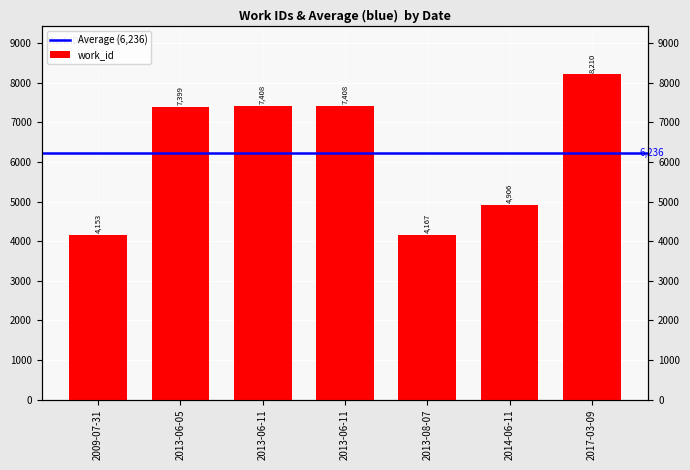

What is the sum of the values at 2013-06-11 and 2017-03-09?

15618